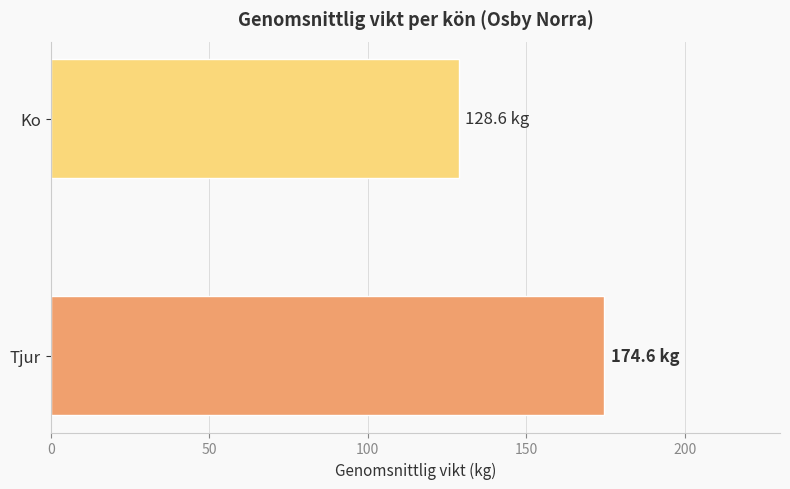

Is it true that the value at Tjur is 174.6?

True